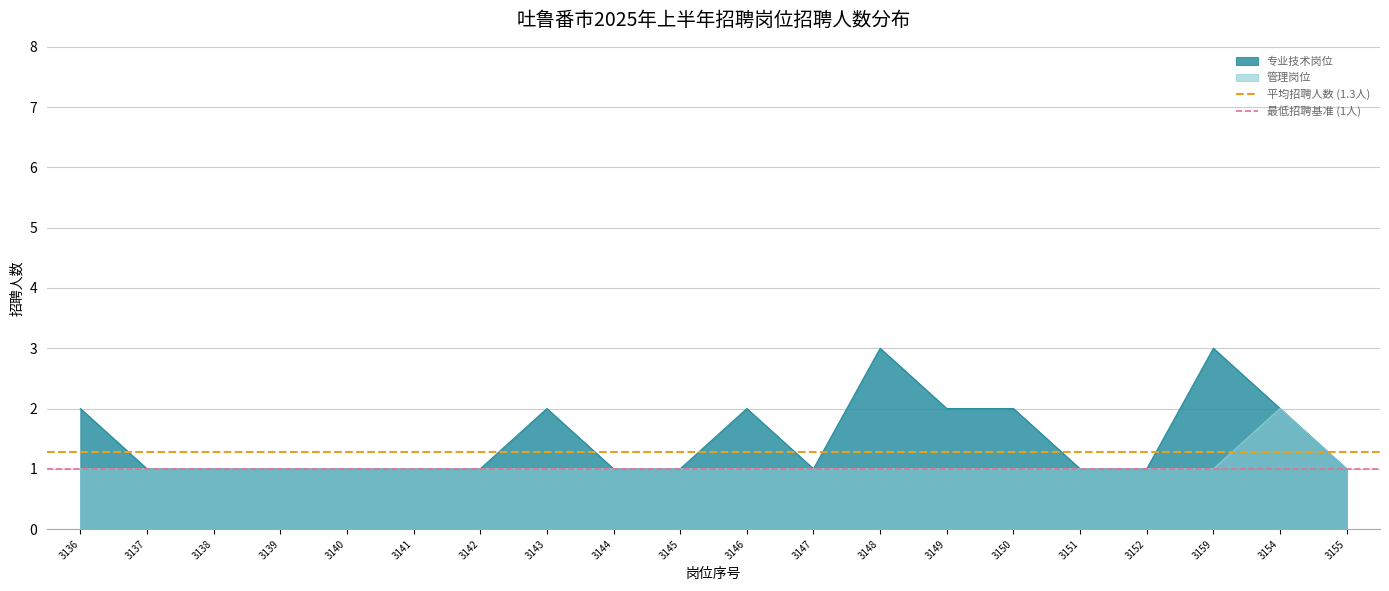

True or false: 专业技术岗位 has a value of 2 at 3146.

True